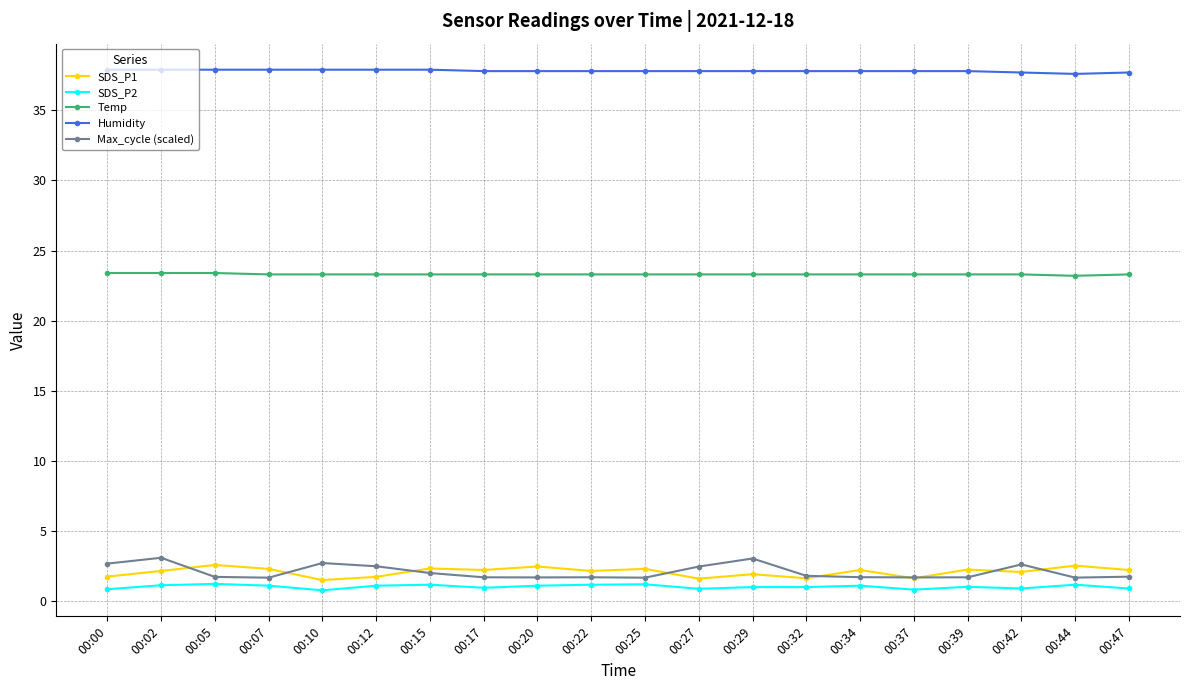

Does the chart display data point markers on the line(s)?

Yes